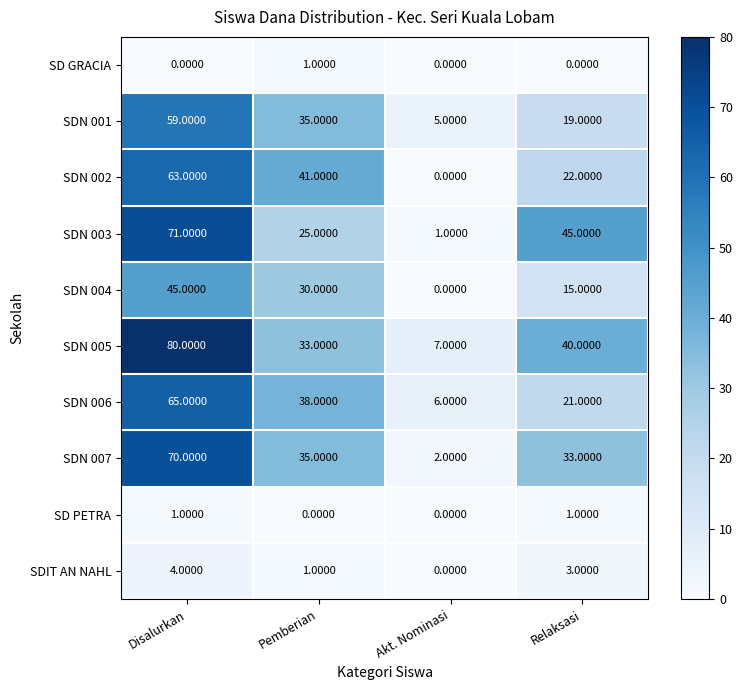

Which series has the largest total across all categories?

SDN 005